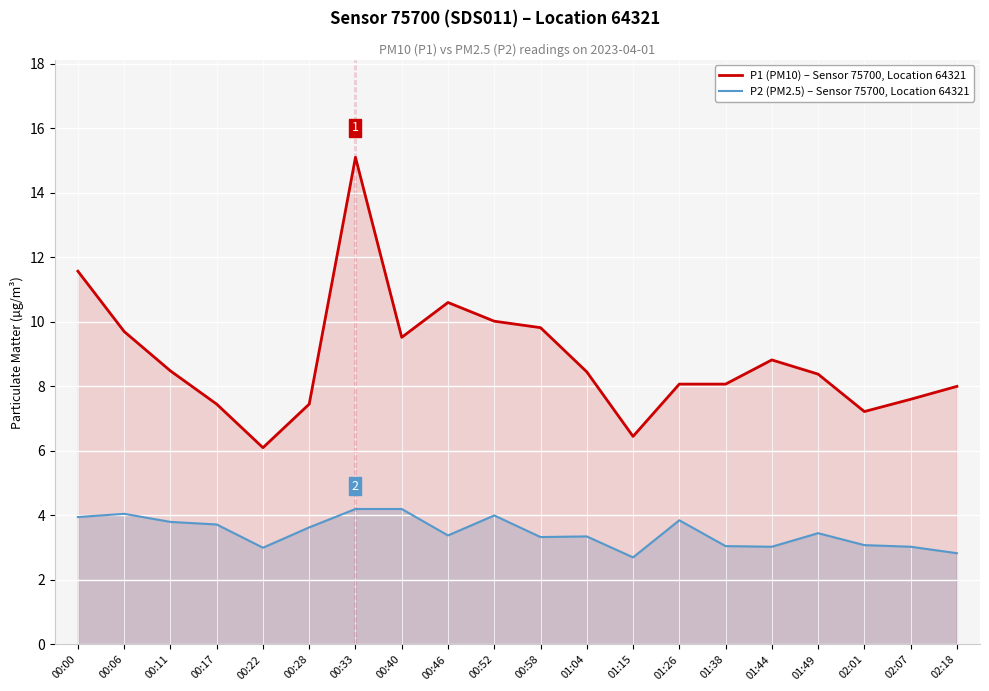

Reading left to right, extract all data points from this chart.

P1 (PM10) – Sensor 75700, Location 64321: 11.6	9.7	8.5	7.5	6.1	7.5	15.1	9.5	10.6	10.0	9.8	8.4	6.5	8.1	8.1	8.8	8.4	7.2	7.6	8.0
P2 (PM2.5) – Sensor 75700, Location 64321: 4.0	4.0	3.8	3.7	3.0	3.6	4.2	4.2	3.4	4.0	3.3	3.4	2.7	3.9	3.0	3.0	3.5	3.1	3.0	2.8